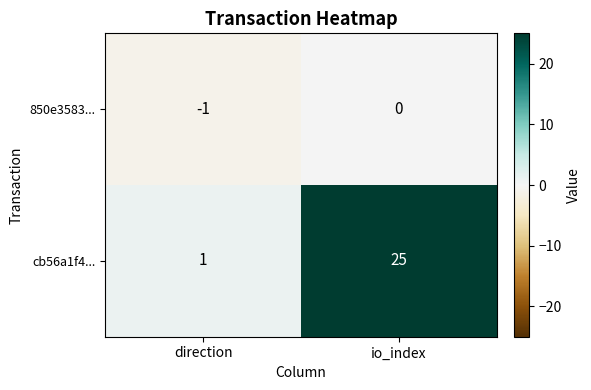

Which series changed the most between direction and io_index?

cb56a1f4...